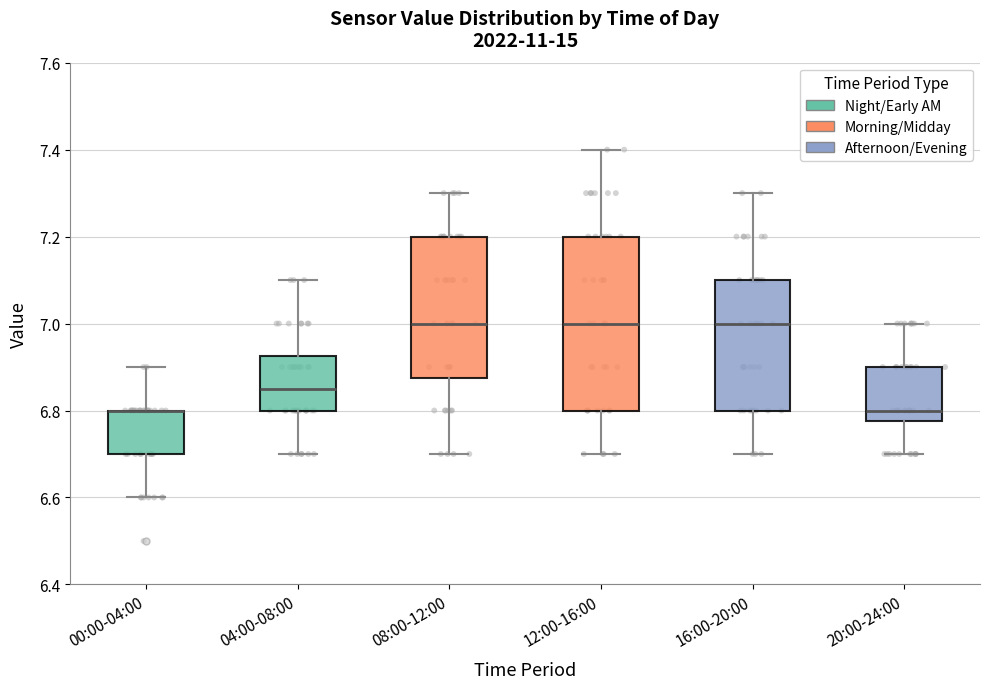

Where does the upper whisker of the box for 08:00-12:00 end on the y-axis? The values are not printed on the chart, so give them approximately, as read against the axis.

7.30